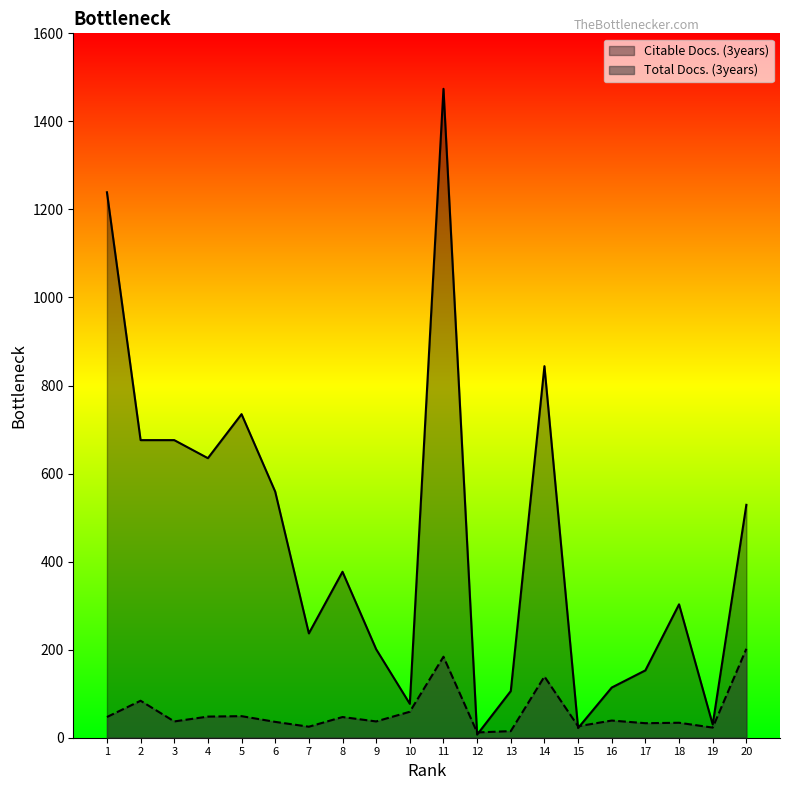

Is it true that Total Docs. (3years) equals 49 at 5?

True